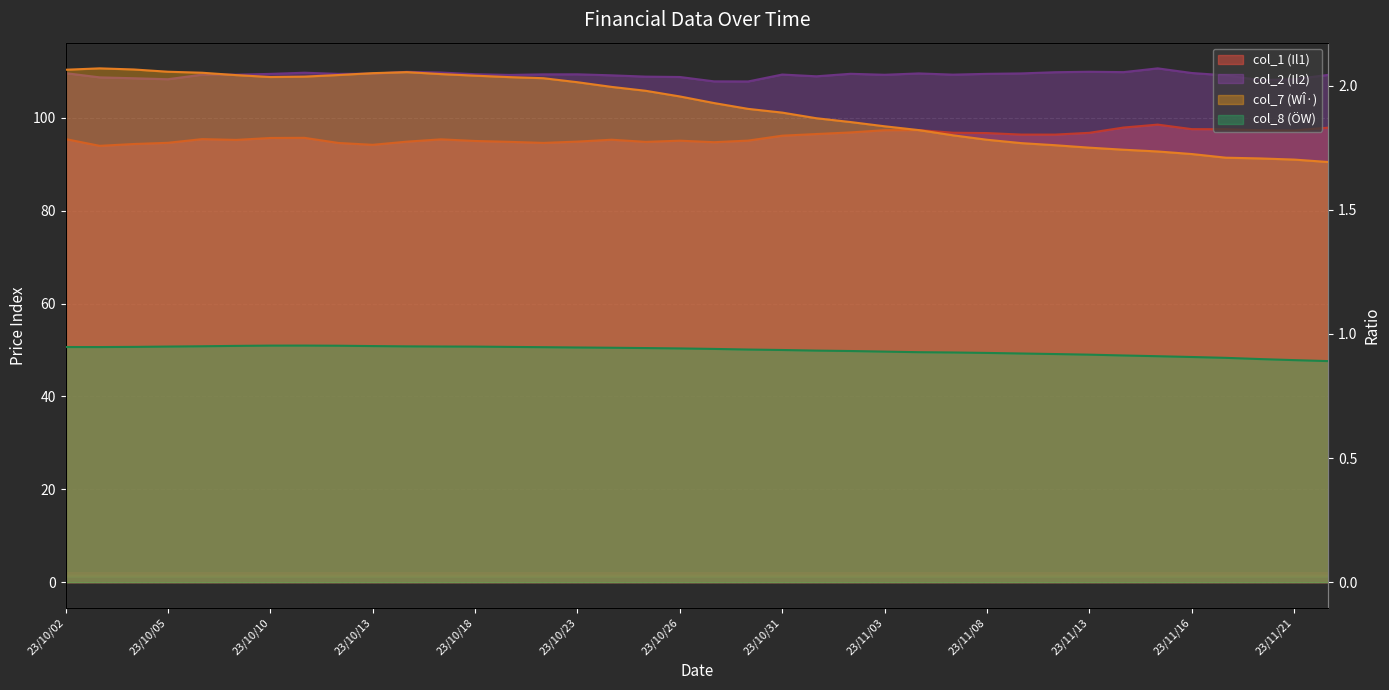

What is the difference between the maximum and minimum values in the col_7 series?

0.4